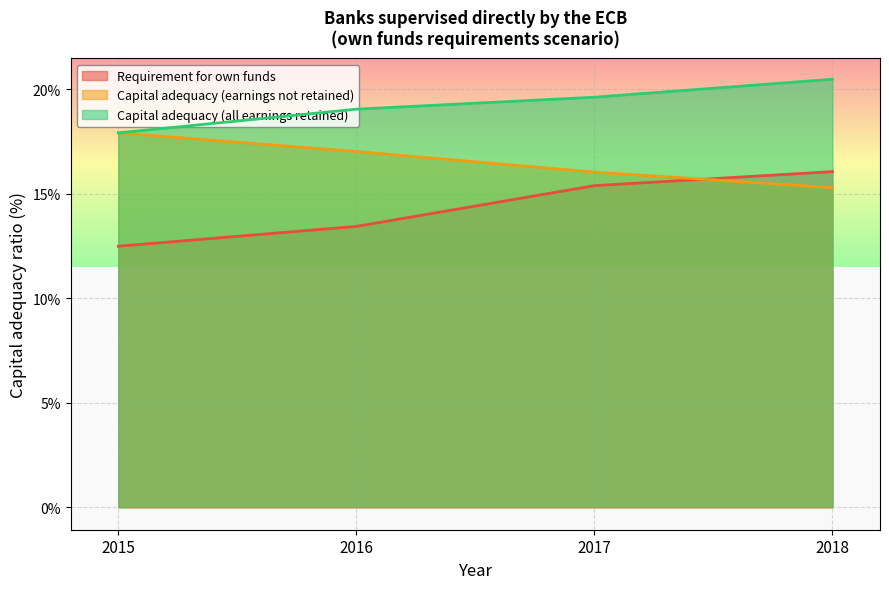

Is the value of Capital adequacy (all earnings retained) at 2015 greater than the value of Capital adequacy (earnings not retained) at 2016?

Yes